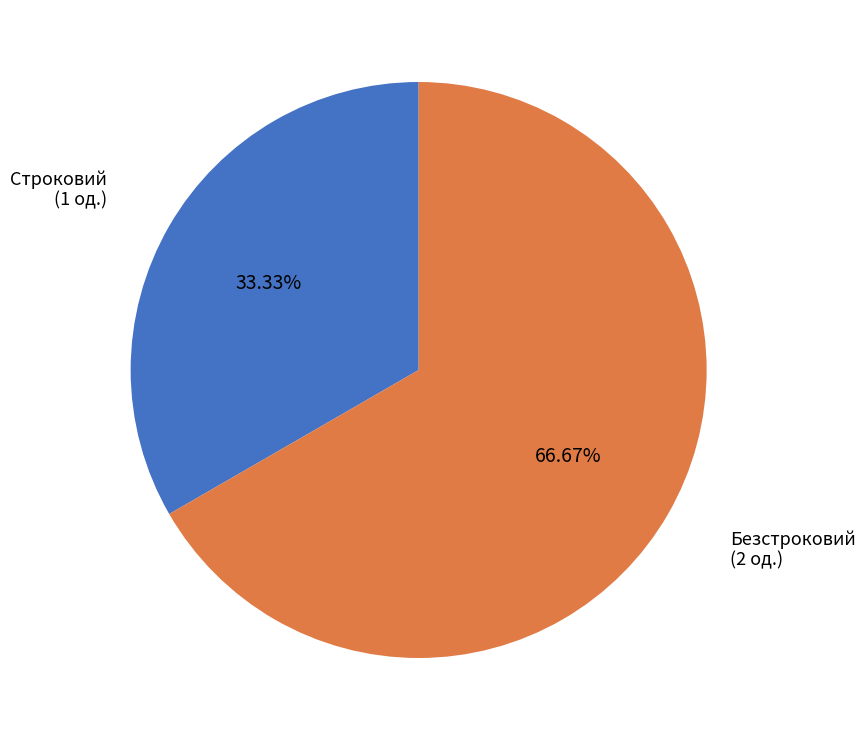

What is the smallest slice in the pie chart?

Строковий